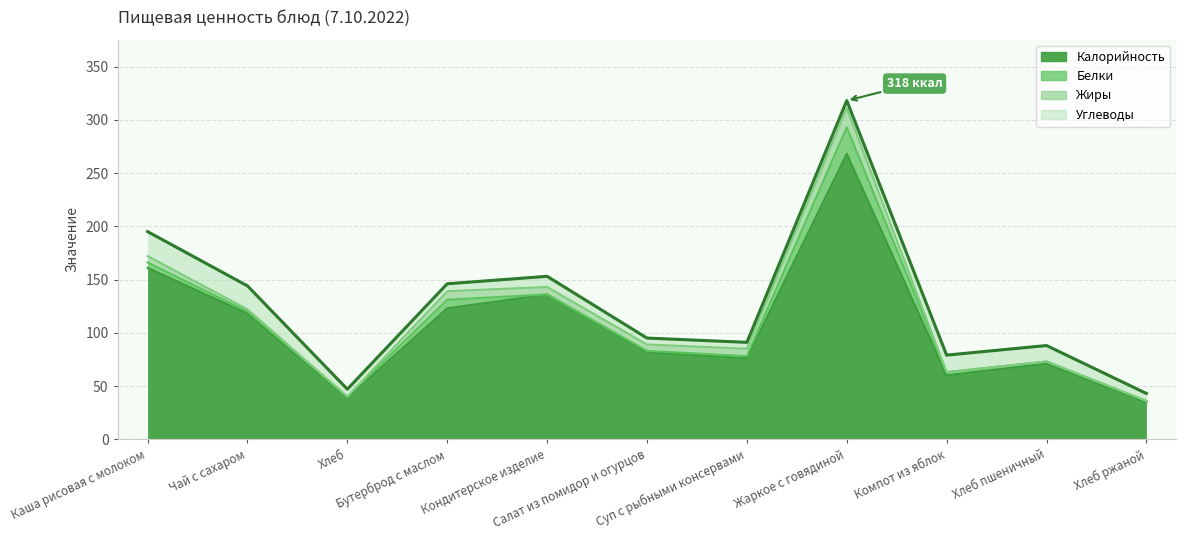

The value of Жиры at Суп с рыбными консервами is 7. True or false?

True